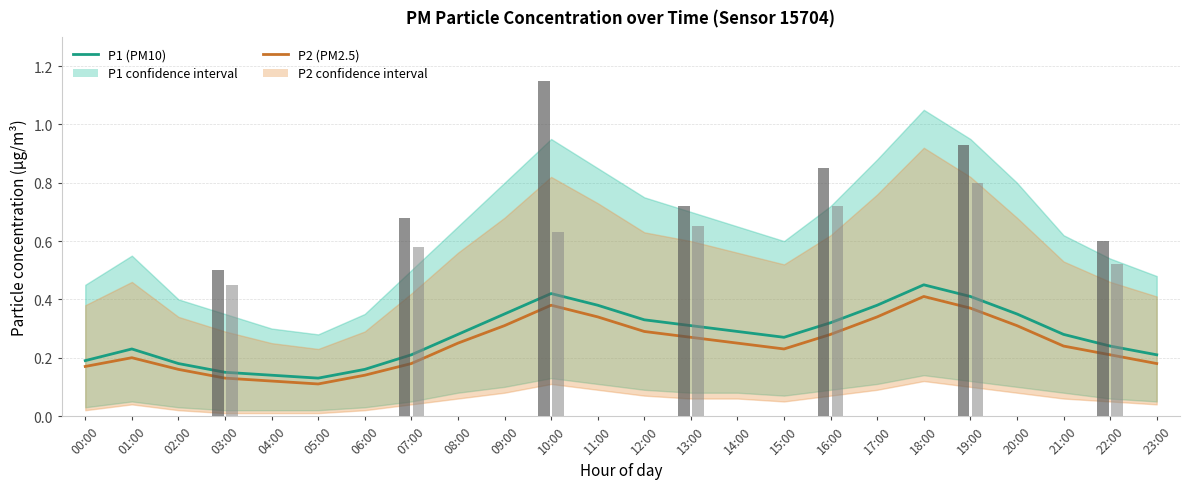

Is it true that P2 (PM2.5) equals 0.2 at 22:00?

True